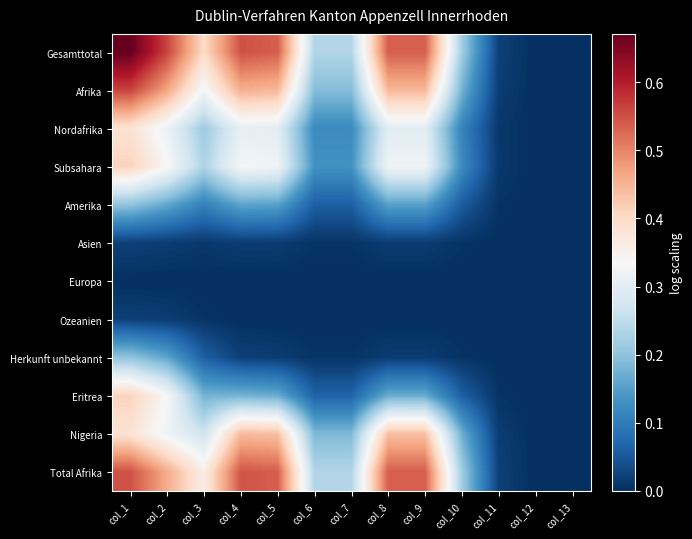

What is the difference between the highest and lowest values at col_6?

0.2